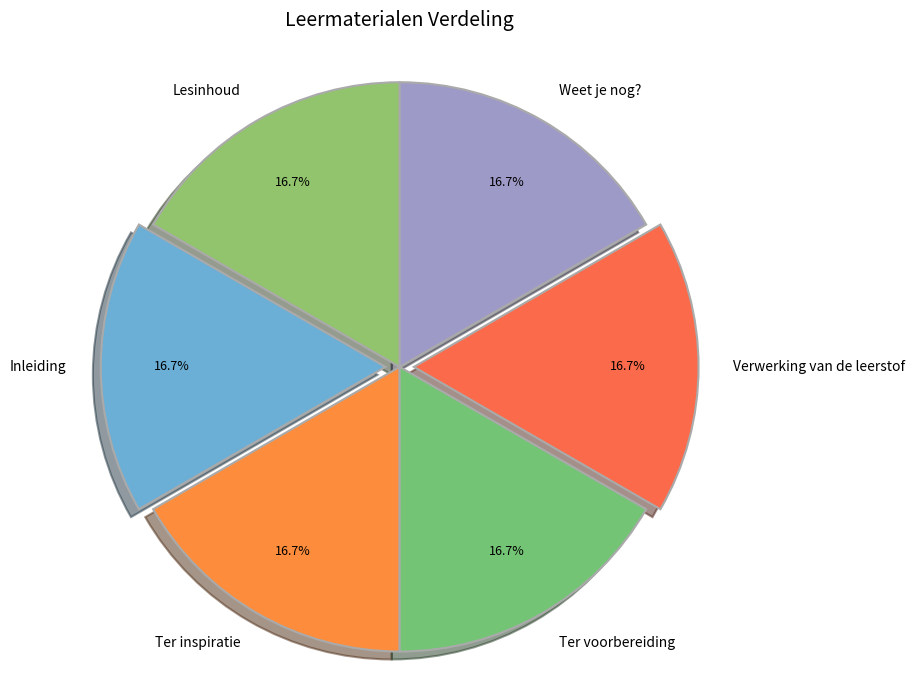

How many slices are in this pie chart?

6